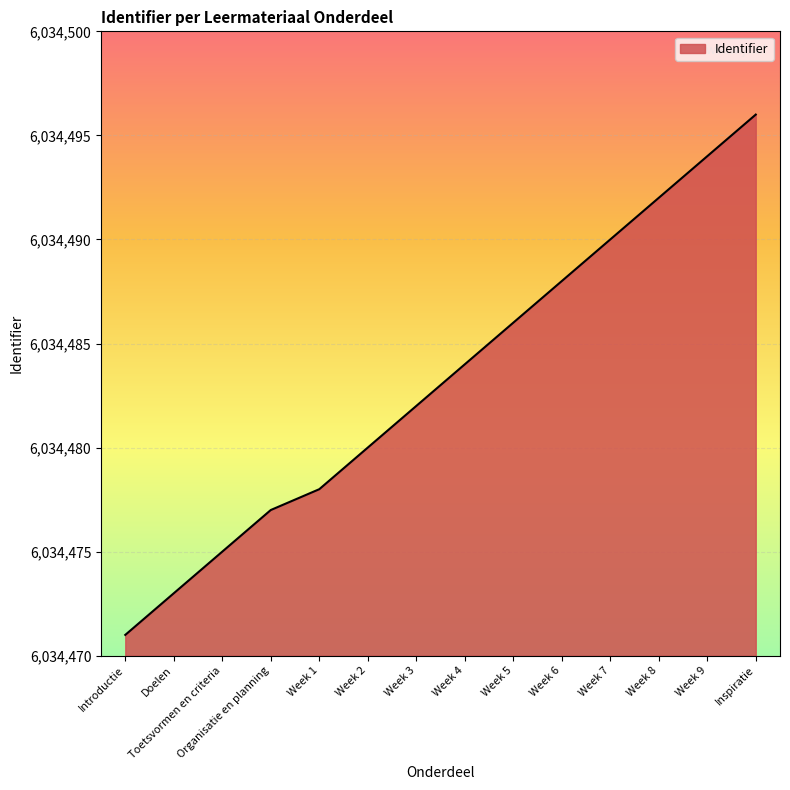

What is the difference between the maximum and minimum values?

25